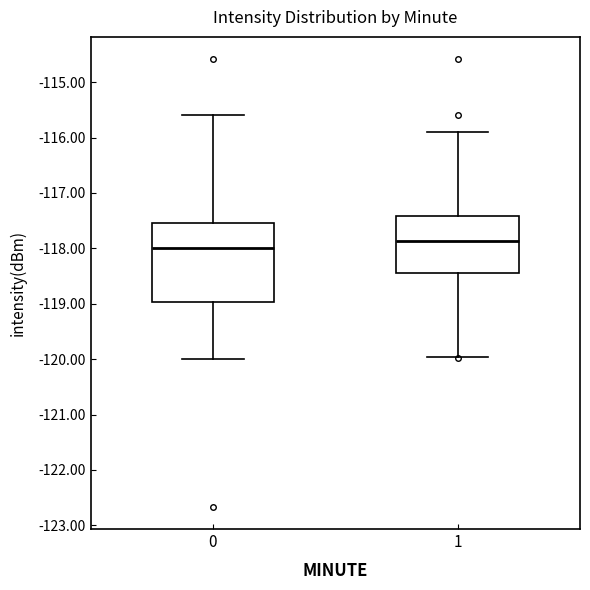

Reading left to right, transcribe this box plot: for each box, give where its median line is, the range the box spans, and where its two whiskers end, as read against the y-axis. The values are not printed on the chart, so give them approximately, as read against the axis.

0: median -118.0, box -119.0 to -117.5, whiskers -120.0 to -115.6
1: median -117.9, box -118.4 to -117.4, whiskers -120.0 to -115.9